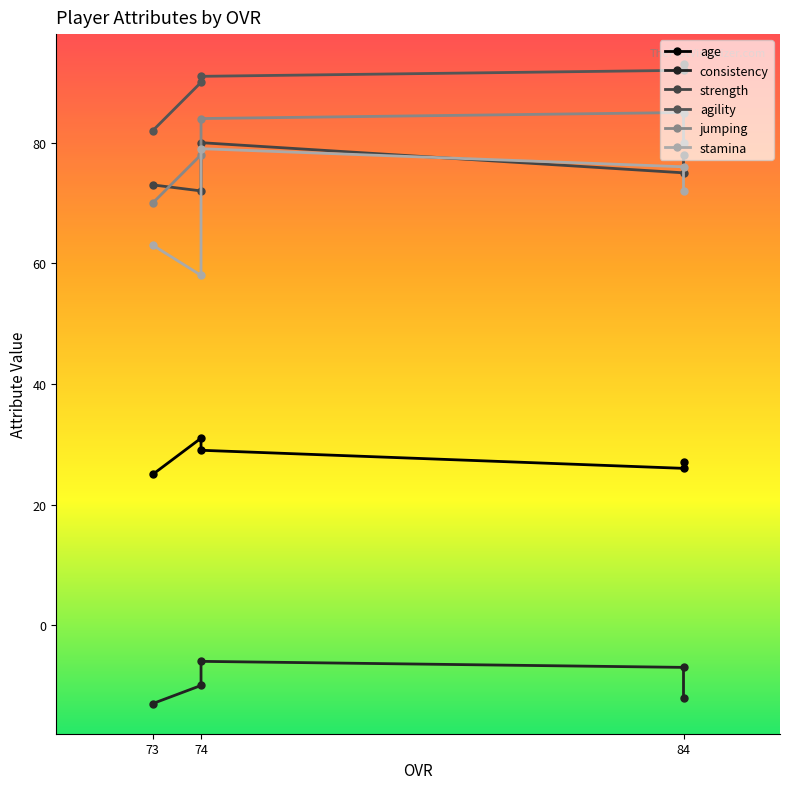

Where is jumping nearest to the value 77?

74